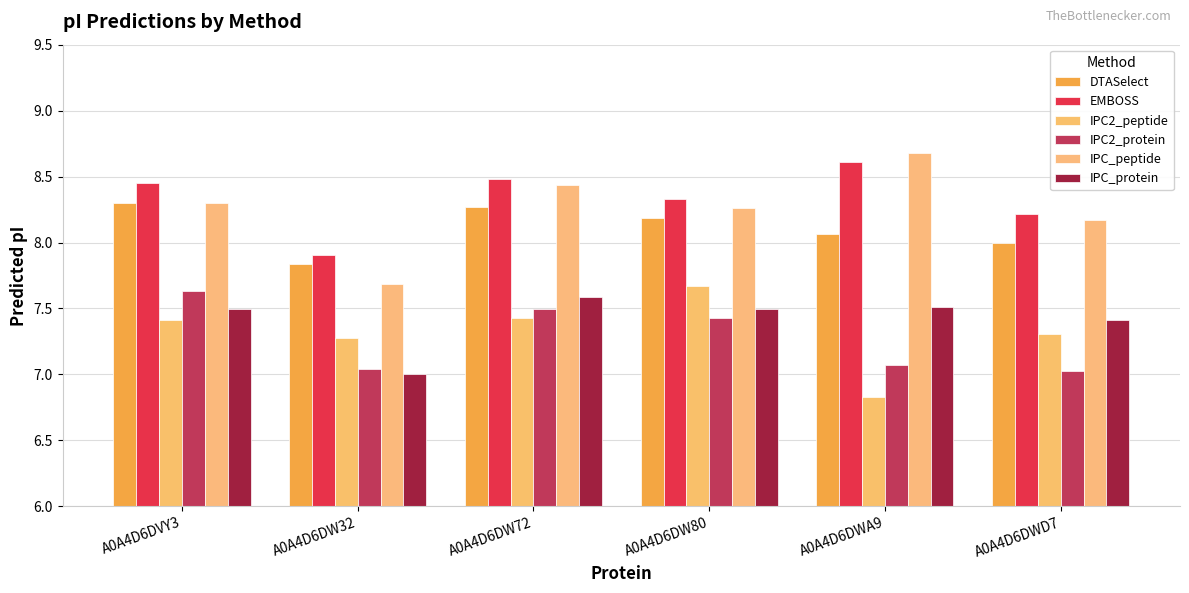

At A0A4D6DWD7, list the series in order from smallest to largest.

IPC2_protein, IPC2_peptide, IPC_protein, DTASelect, IPC_peptide, EMBOSS